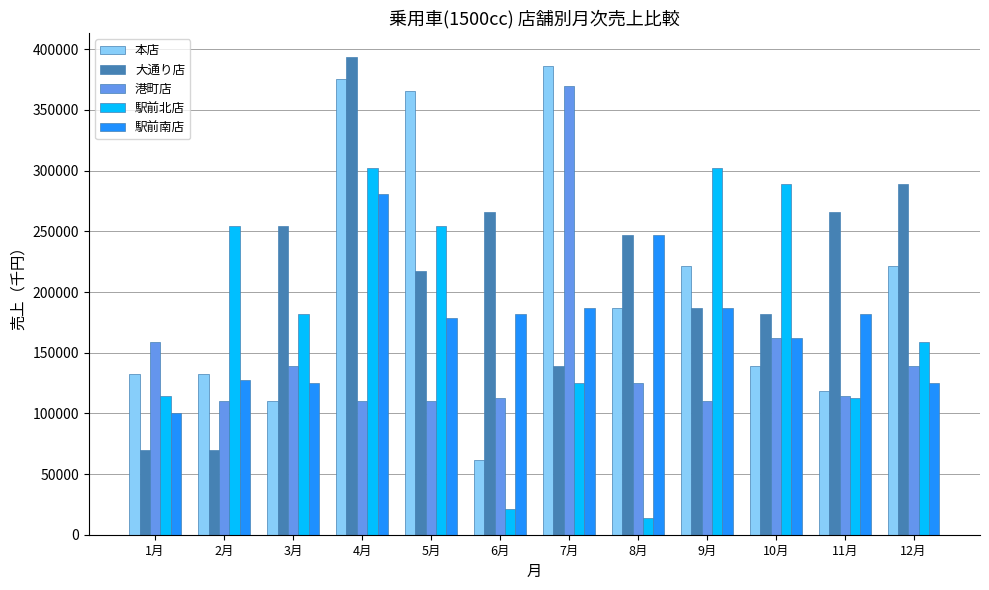

How many bars are there in each group?

5